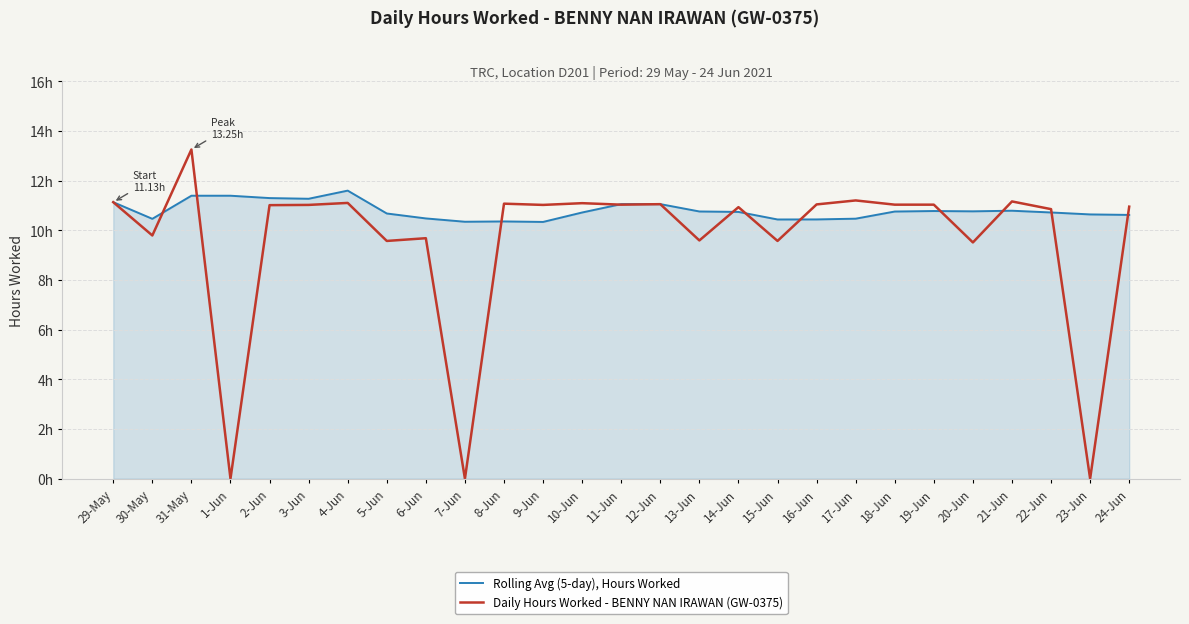

Does the chart display data point markers on the line(s)?

No